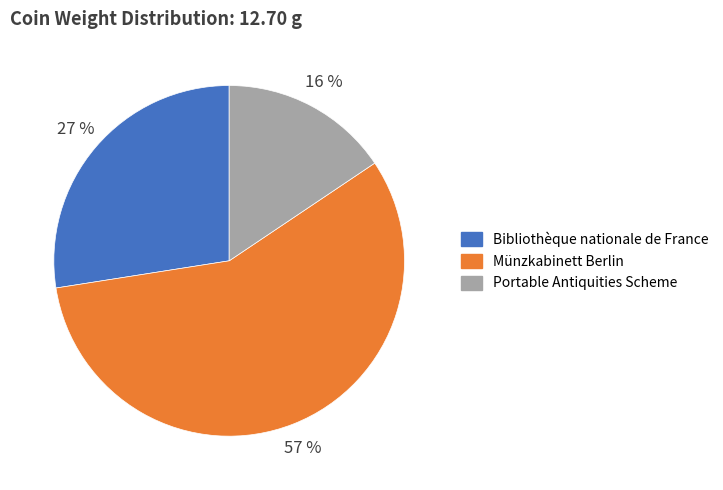

Rank the categories by value from lowest to highest.

Portable Antiquities Scheme, Bibliothèque nationale de France, Münzkabinett Berlin